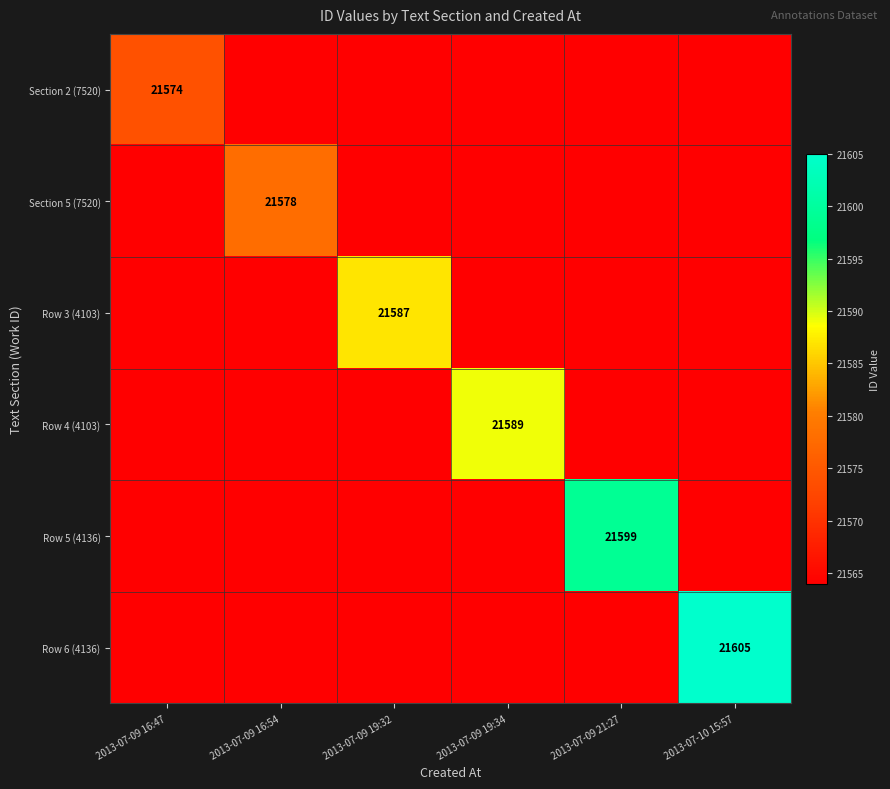

True or false: Row 4 (4103) has a value of 36375 at 2013-07-09 19:34.

False